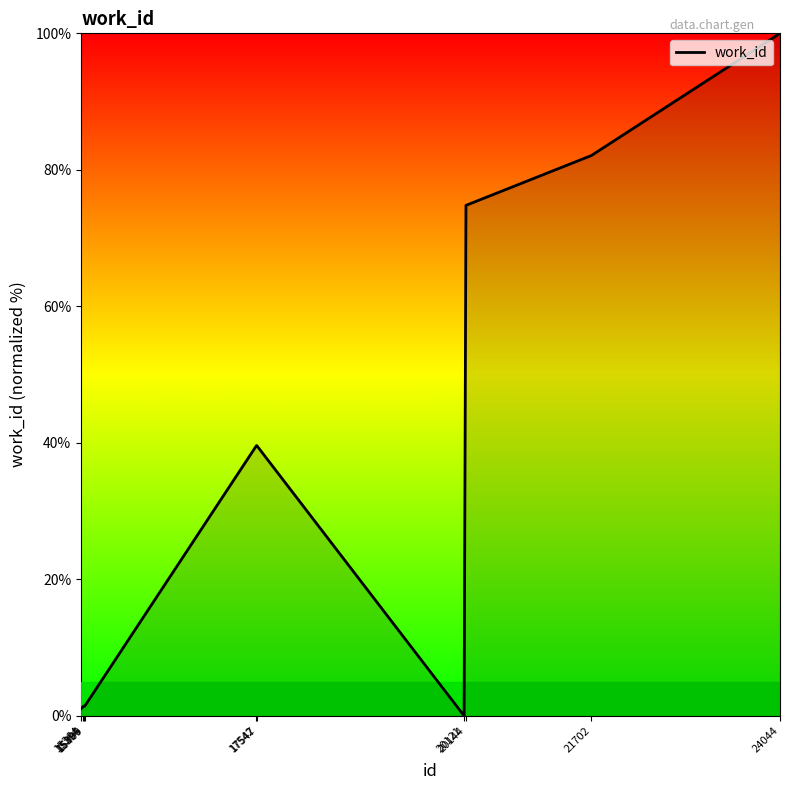

What is the maximum value shown in the chart?

100.0